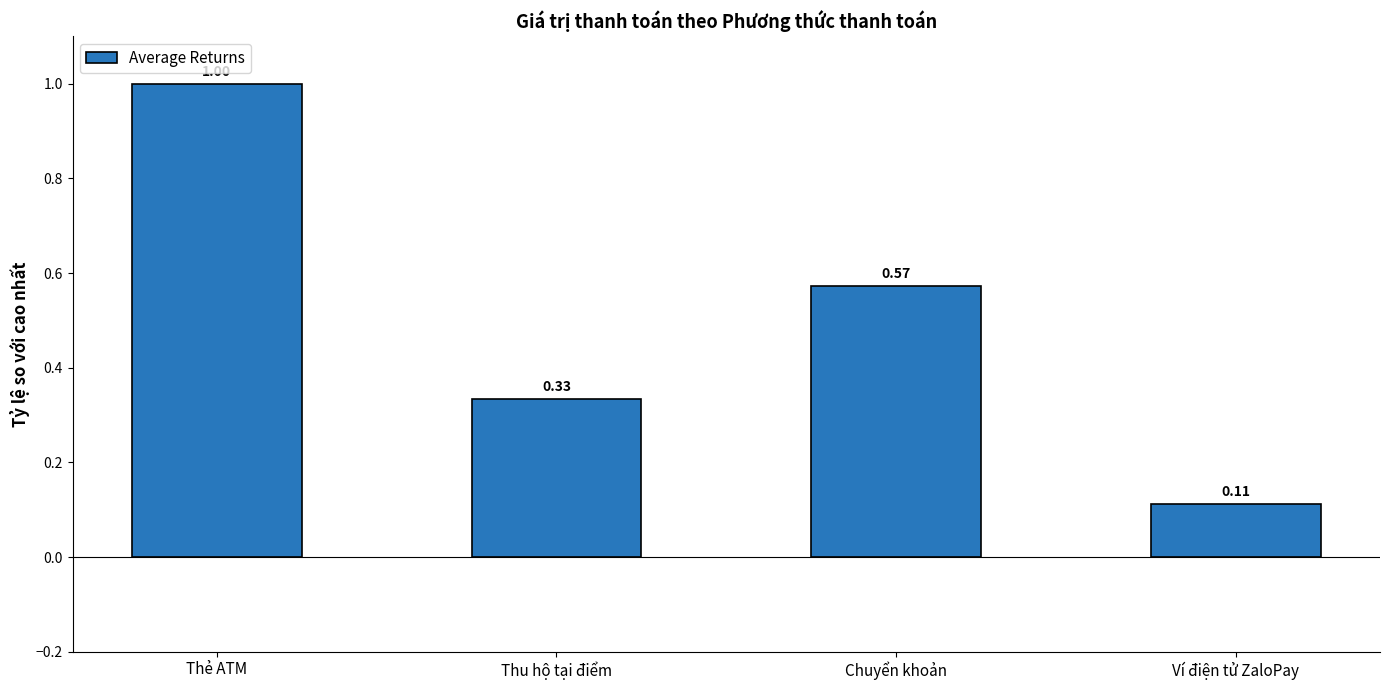

What position from the left is Ví điện tử ZaloPay?

4